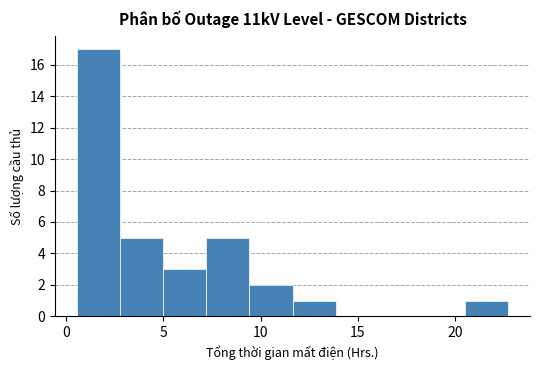

Which range on the x-axis has the tallest bar?

0.5 to 3.0